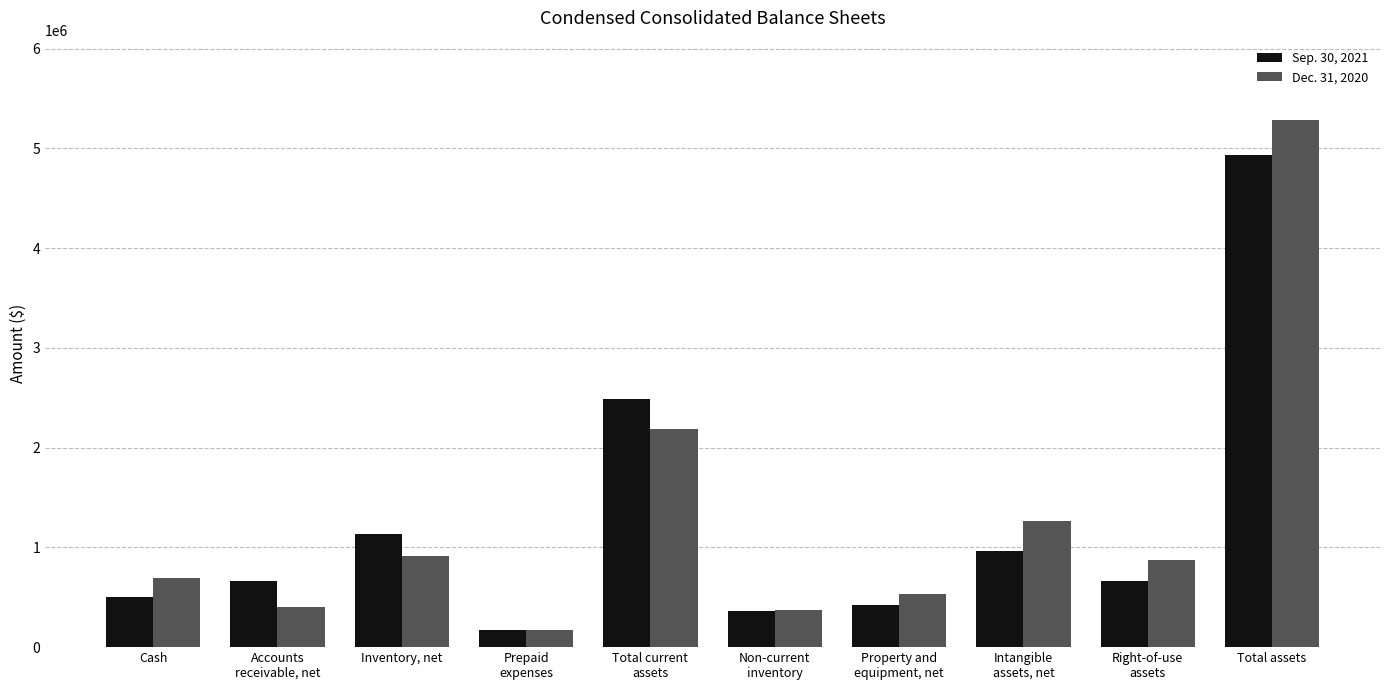

What are all the series names shown in the legend?

Sep. 30, 2021, Dec. 31, 2020